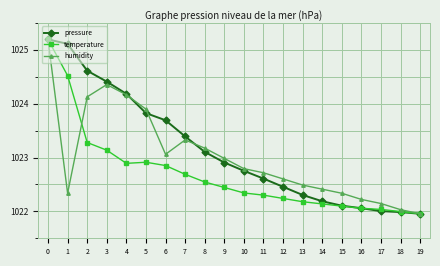

Rank the series by their average value, from highest to lowest.

pressure, humidity, temperature